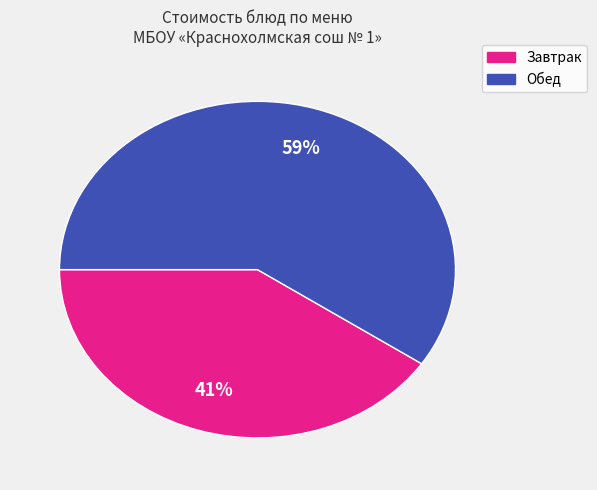

To the nearest percent, what is the average slice percentage?

50%